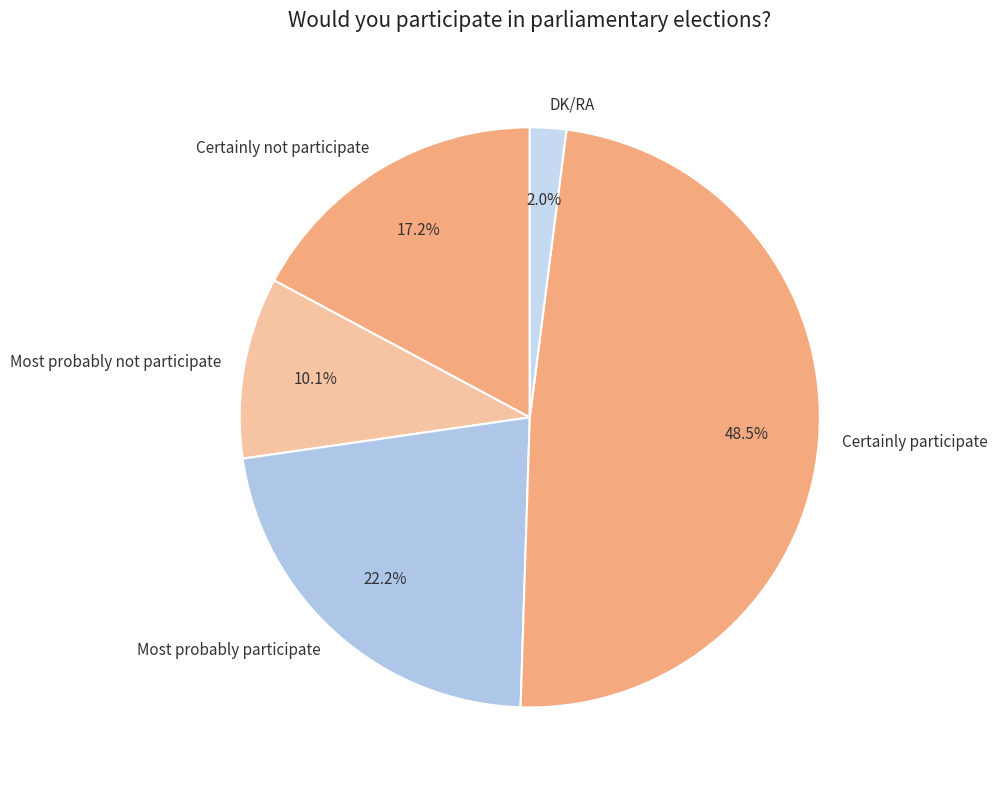

Rank the categories by value from highest to lowest.

Certainly participate, Most probably participate, Certainly not participate, Most probably not participate, DK/RA